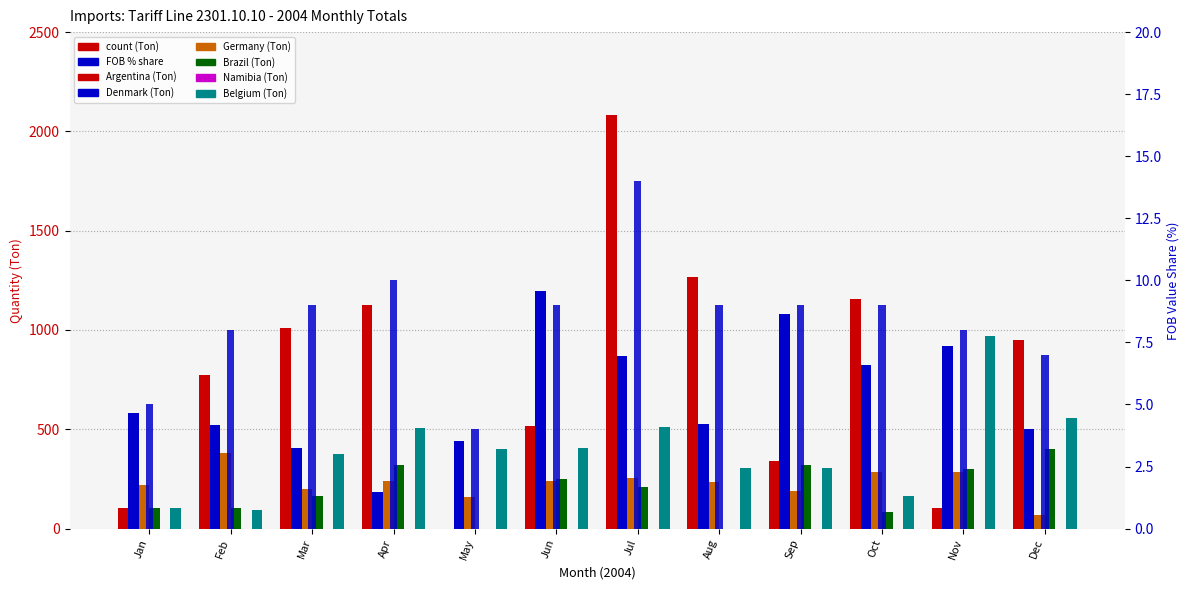

Reading right to left, what are all the values shown in this chart?

Argentina (Ton): Dec=948	Nov=103	Oct=1156	Sep=339	Aug=1265	Jul=2084	Jun=514	May=0	Apr=1127	Mar=1011	Feb=771	Jan=103
Denmark (Ton): Dec=502	Nov=920	Oct=826	Sep=1082	Aug=526	Jul=867	Jun=1196	May=439	Apr=185	Mar=404	Feb=520	Jan=581
Germany (Ton): Dec=66	Nov=284	Oct=287	Sep=188	Aug=236	Jul=256	Jun=240	May=160	Apr=241	Mar=200	Feb=380	Jan=220
Brazil (Ton): Dec=399	Nov=298	Oct=84	Sep=318	Aug=0	Jul=211	Jun=249	May=0	Apr=320	Mar=165	Feb=103	Jan=103
Belgium (Ton): Dec=558	Nov=972	Oct=164	Sep=307	Aug=305	Jul=509	Jun=404	May=402	Apr=508	Mar=376	Feb=94	Jan=104